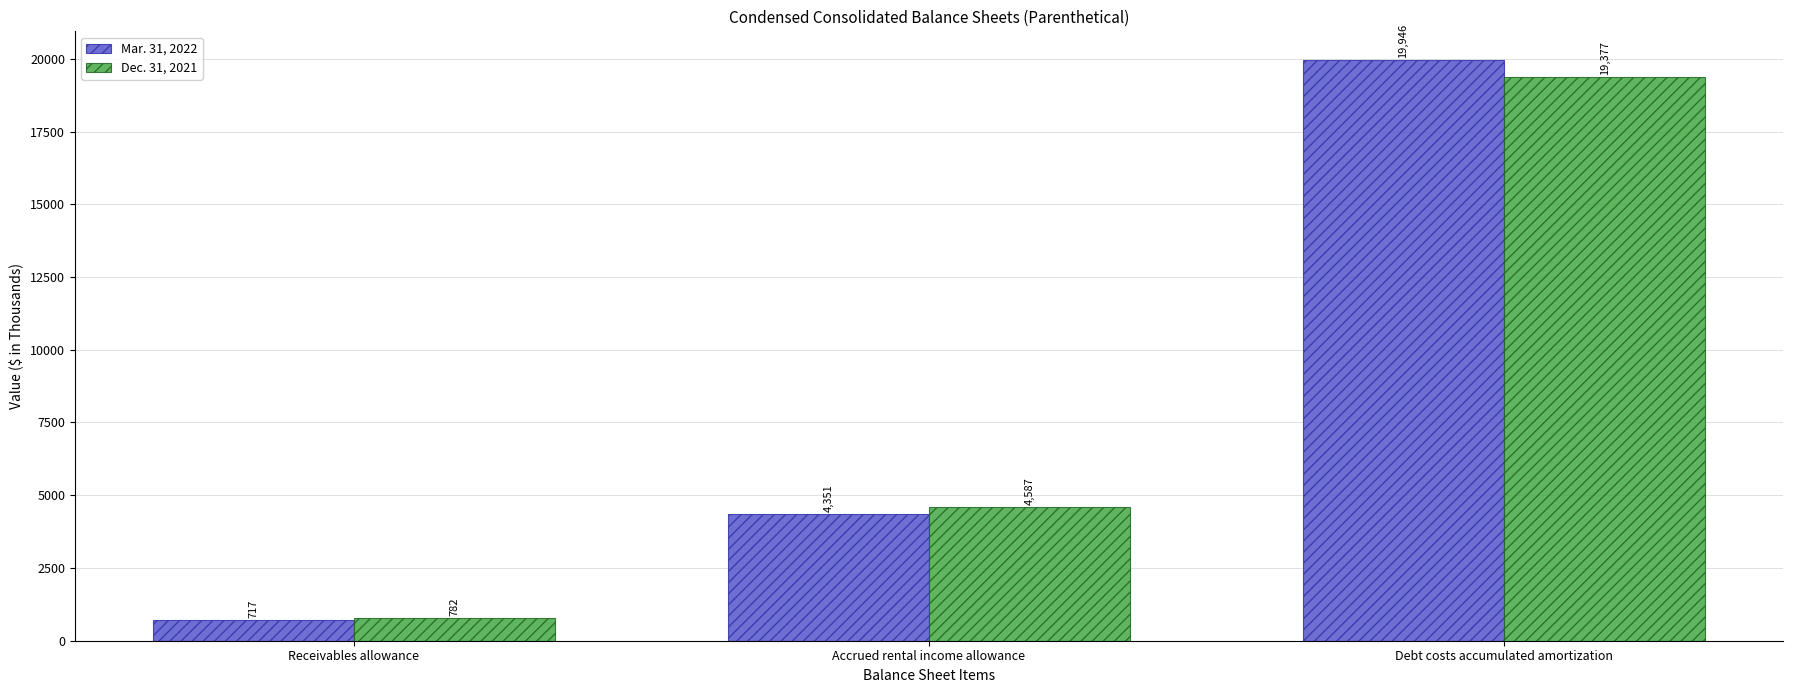

Which series has the largest total across all categories?

Mar. 31, 2022